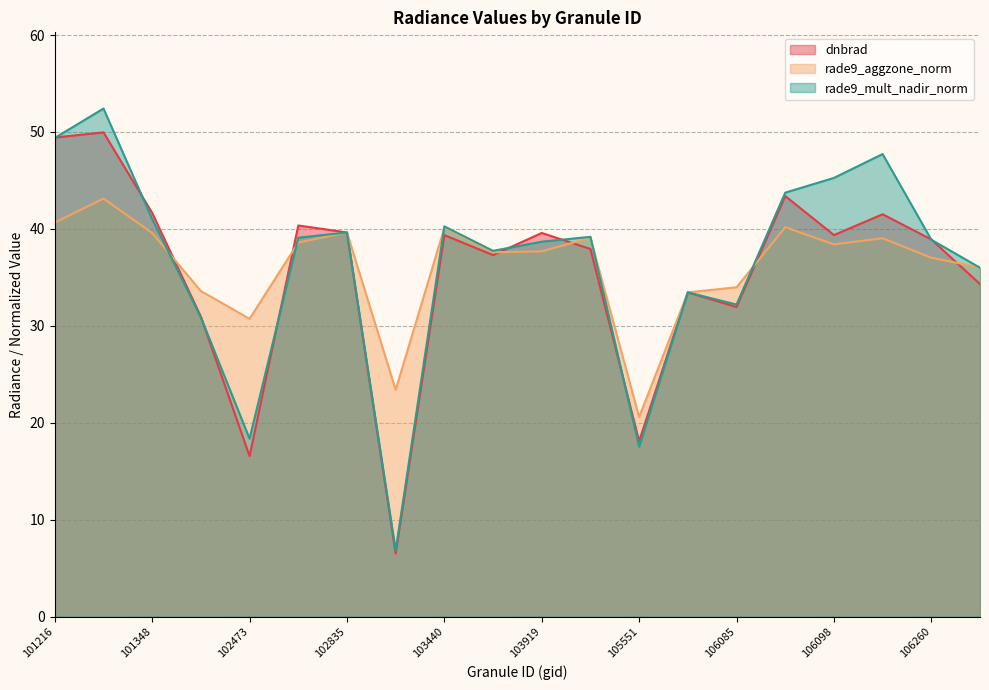

What is the maximum value for rade9_aggzone_norm?

43.1